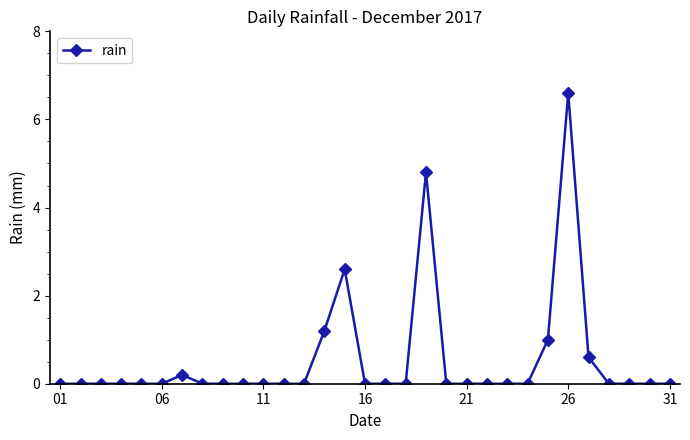

What is the maximum value shown in the chart?

6.6